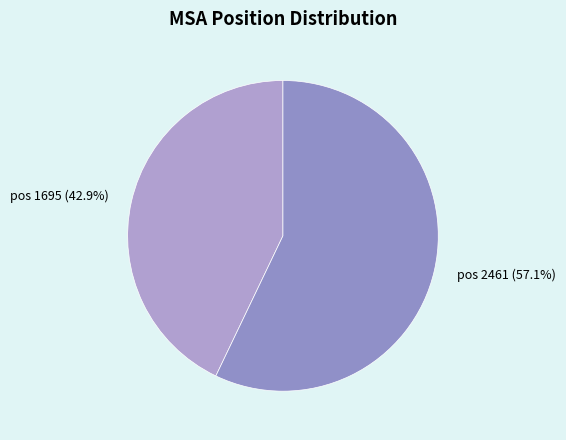

How many segments does this pie chart have?

2